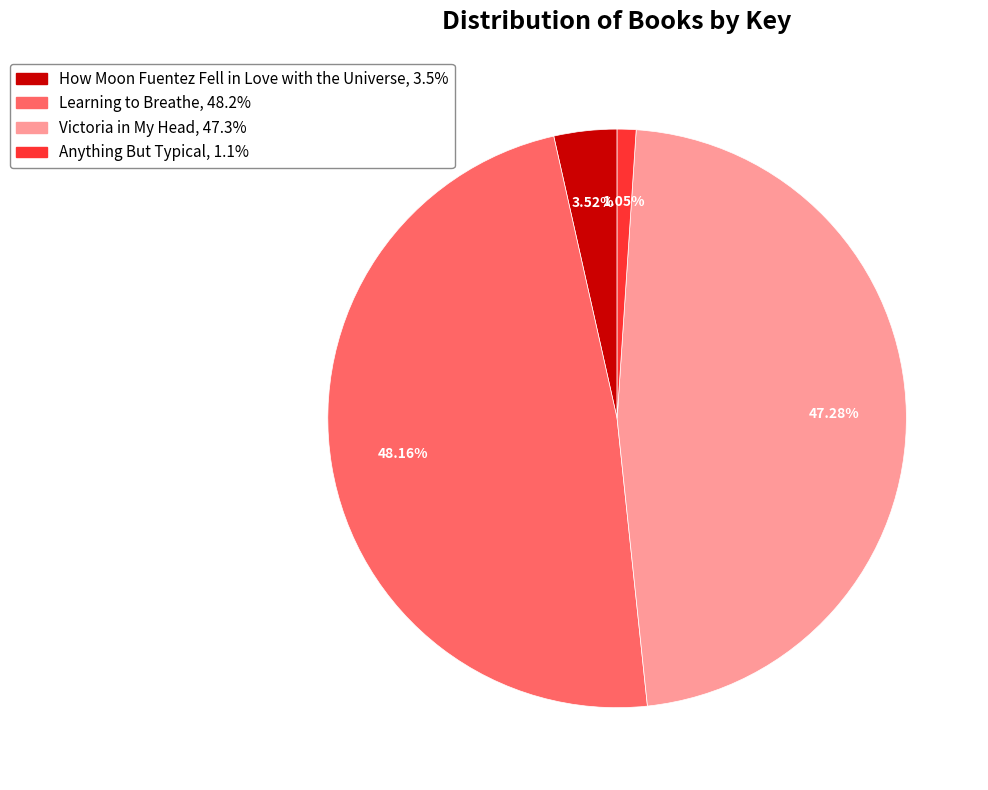

To the nearest percent, what is the combined percentage of Anything But Typical and How Moon Fuentez Fell in Love with the Universe?

5%